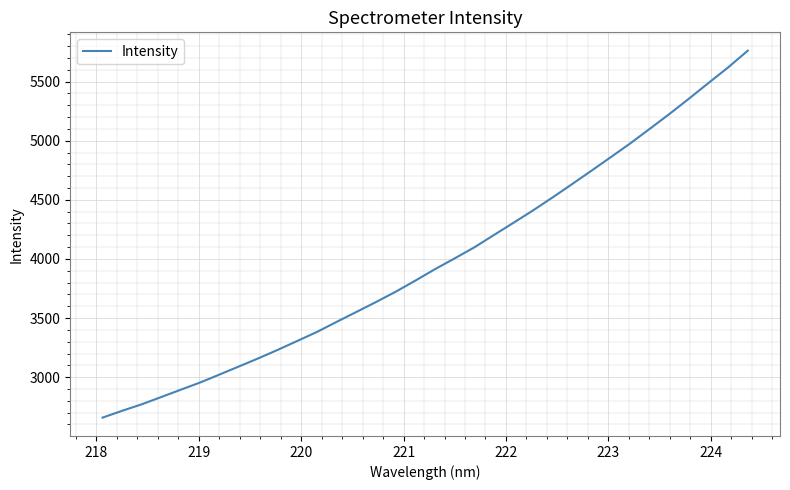

What is the maximum value shown in the chart?

5761.6